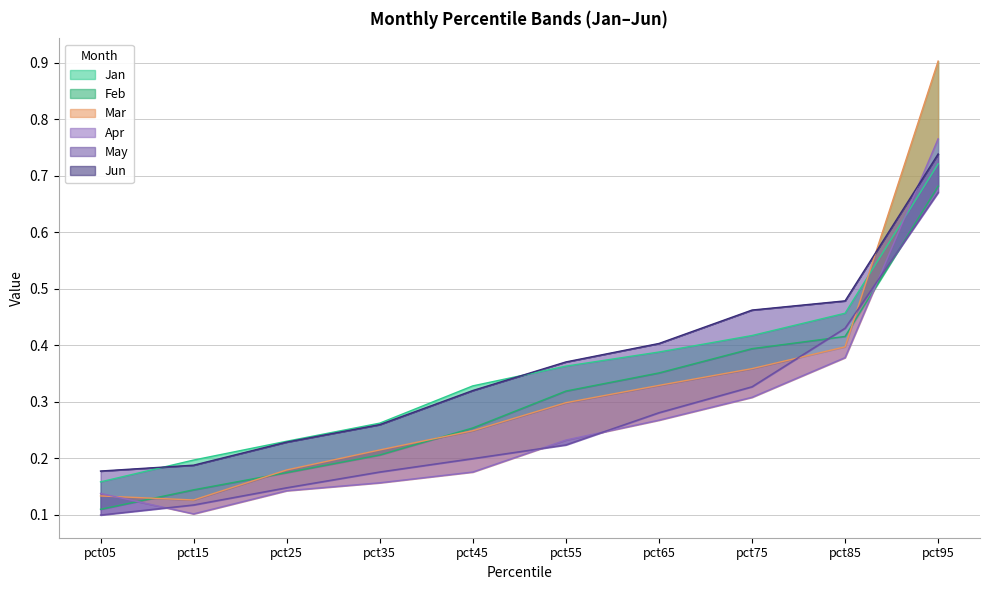

Does the chart display data point markers on the line(s)?

No